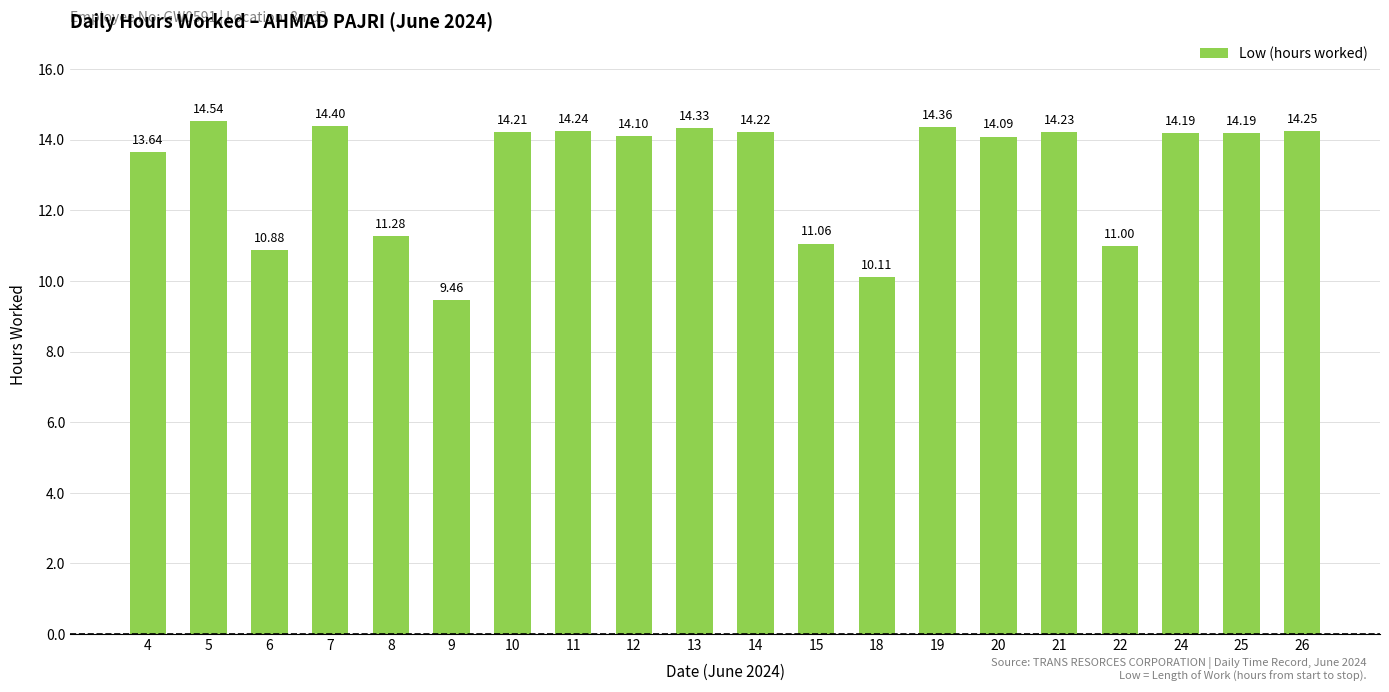

What is the difference between the second highest and minimum values?

4.9